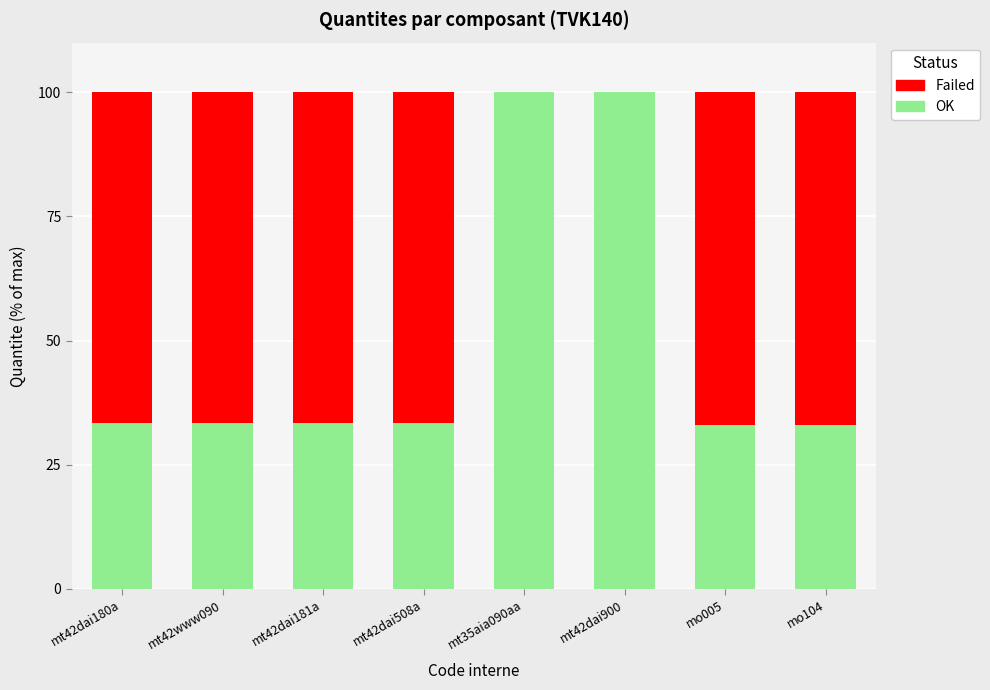

What is the highest value of the OK series?

100.0